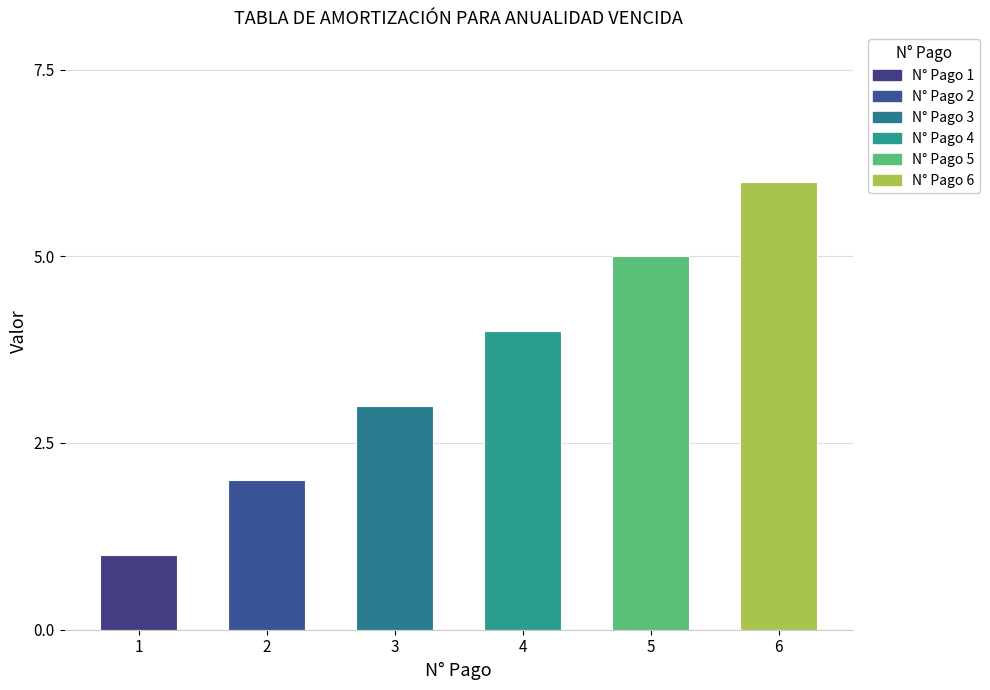

List the labels in order of value, largest first.

6, 5, 4, 3, 2, 1